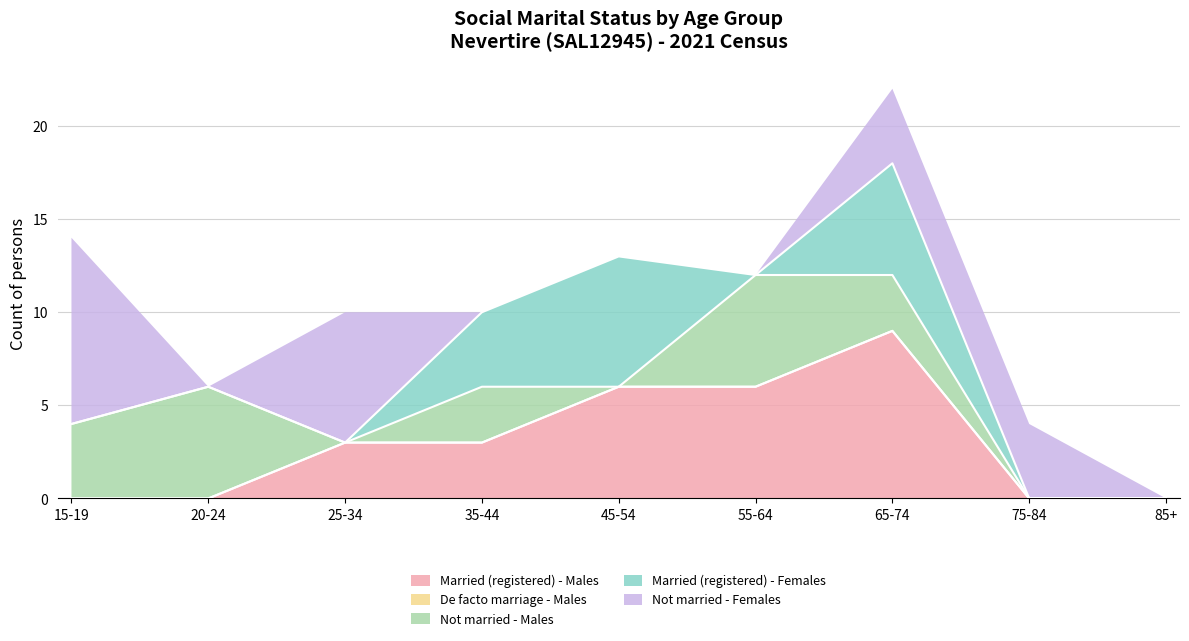

The value of Married (registered) - Males at 85+ is 0. True or false?

True